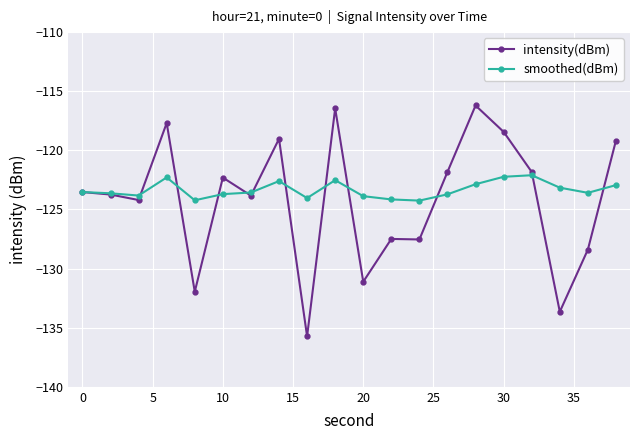

Rank the series by their maximum value, from highest to lowest.

intensity(dBm), smoothed(dBm)